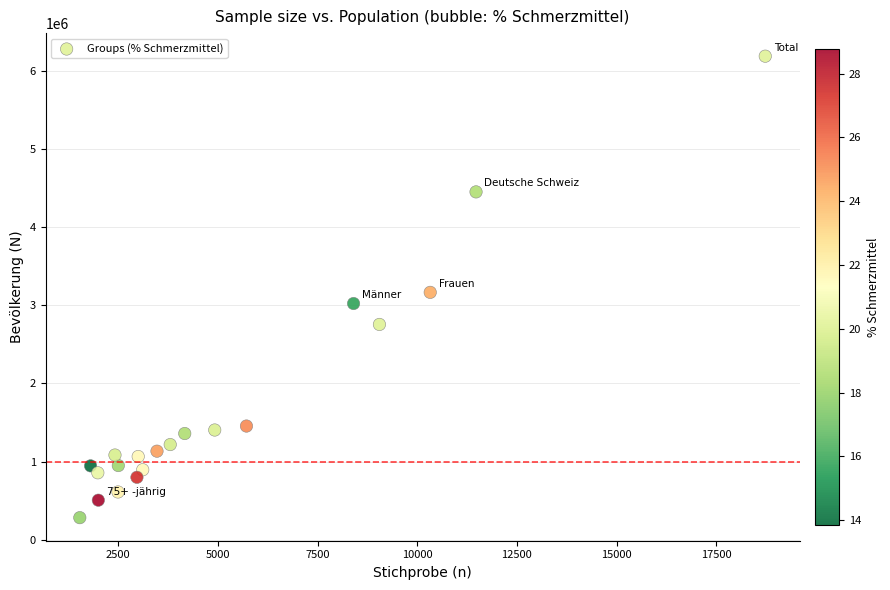

What is the range of X values (max minus min)?

17192